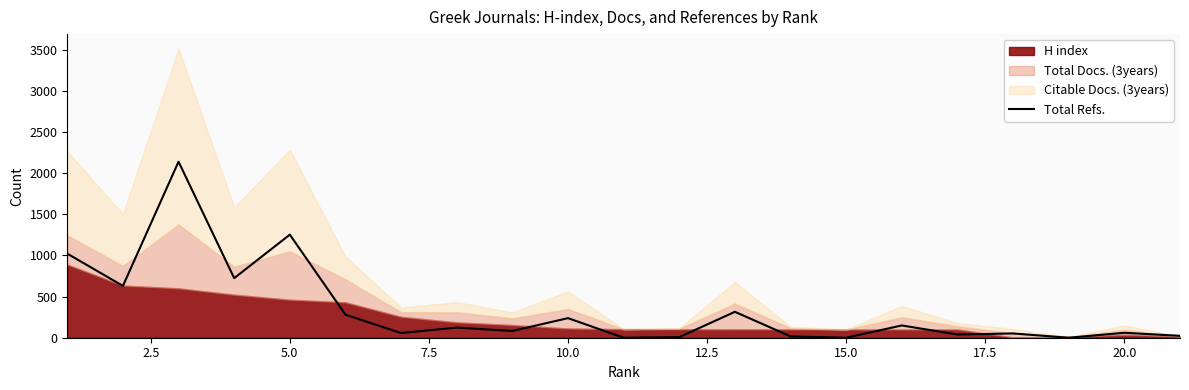

What is the highest value of the Total Refs. series?

2140